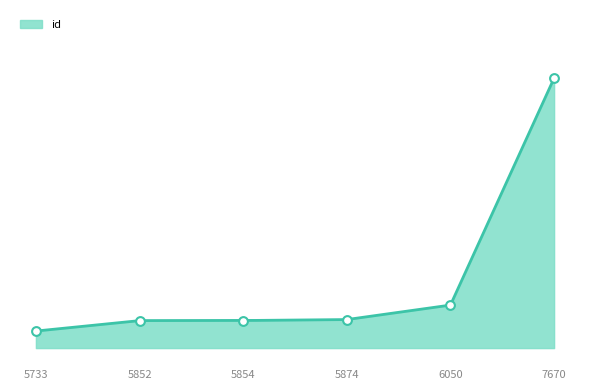

Between 5874 and 5852, which is larger?

5874